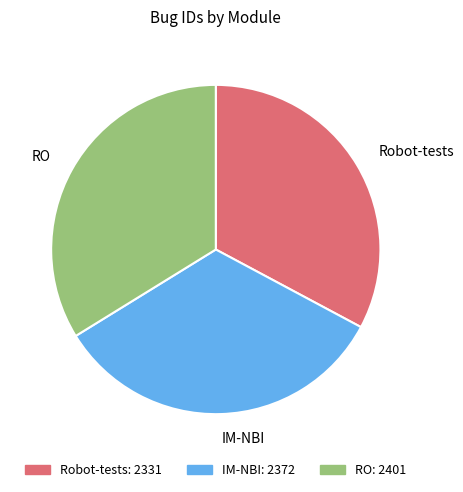

Which slice is the smallest?

Robot-tests